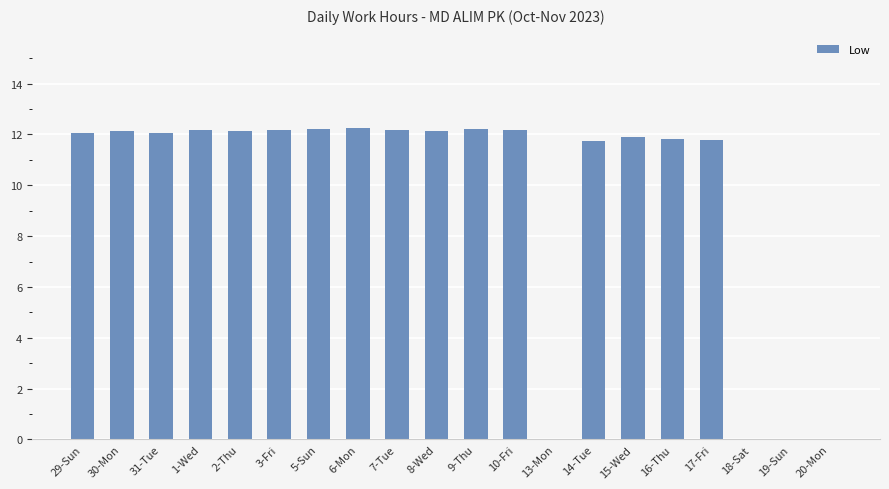

The value at 16-Thu is 11.8. True or false?

True